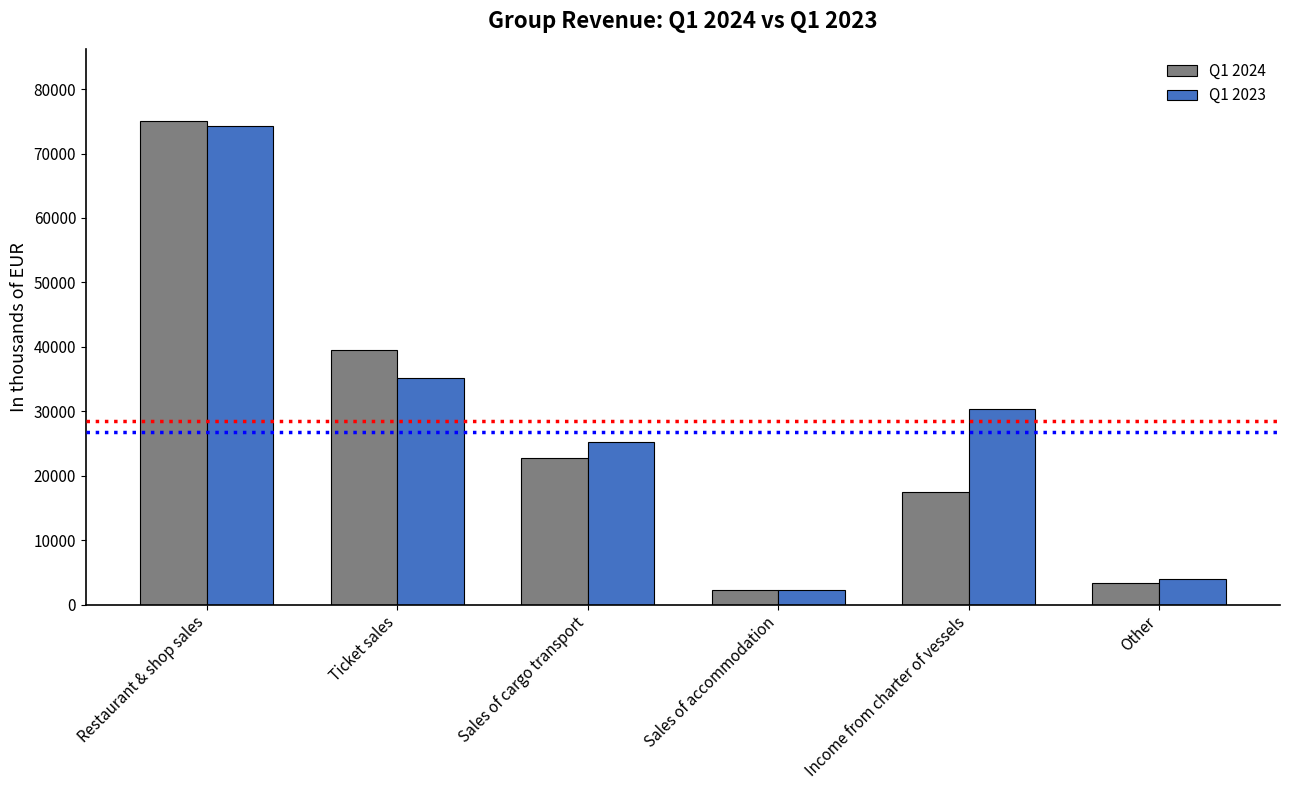

List the series in order of their overall mean, highest first.

Q1 2023, Q1 2024